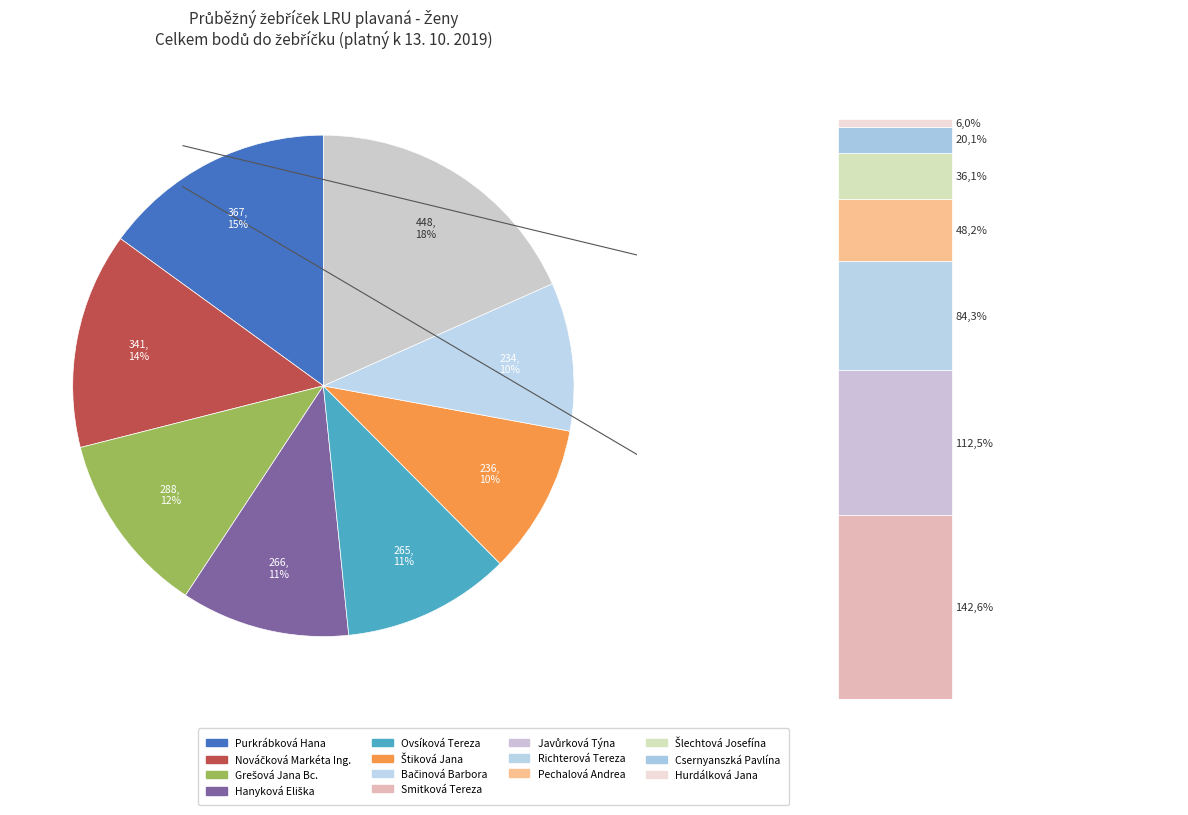

Does Smitková Tereza represent more than half of the total?

No